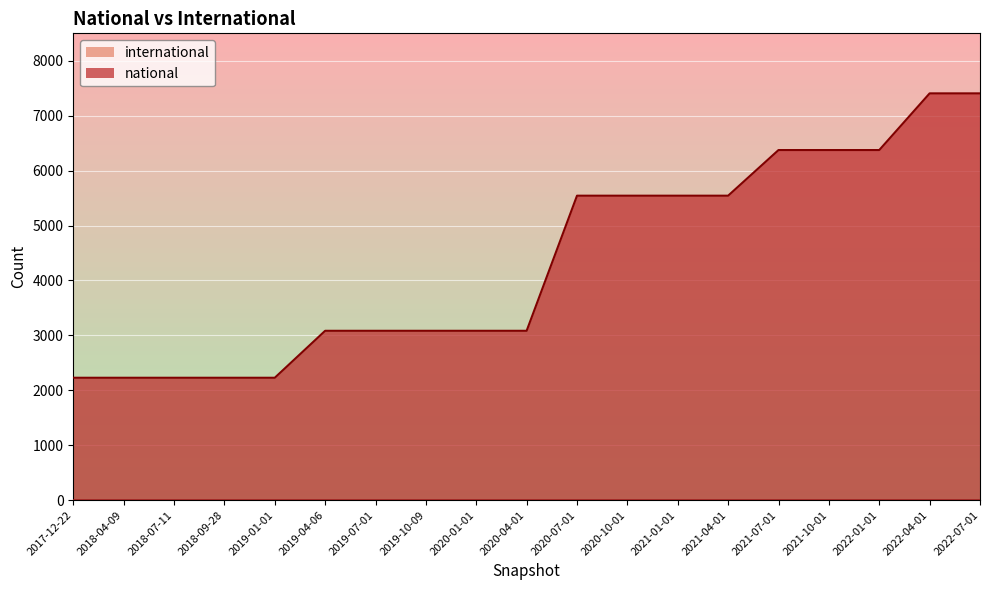

Which label corresponds to the smallest value in the chart?

2017-12-22